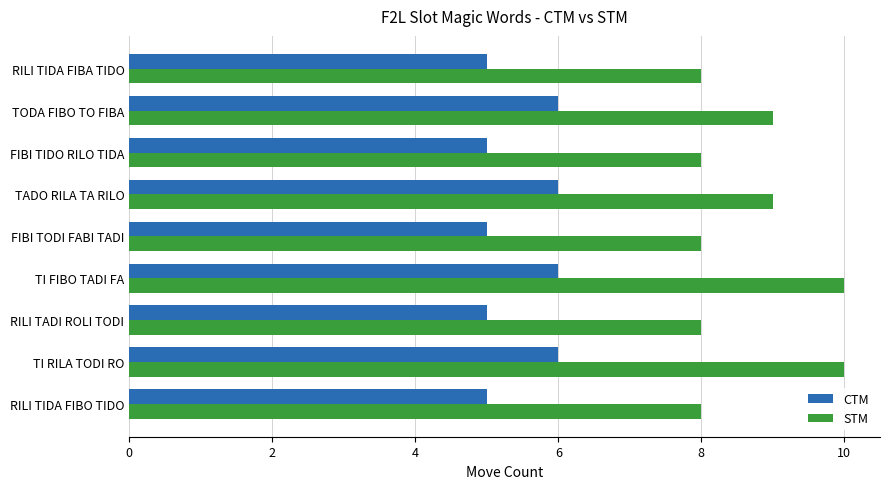

What is the maximum value for STM?

10